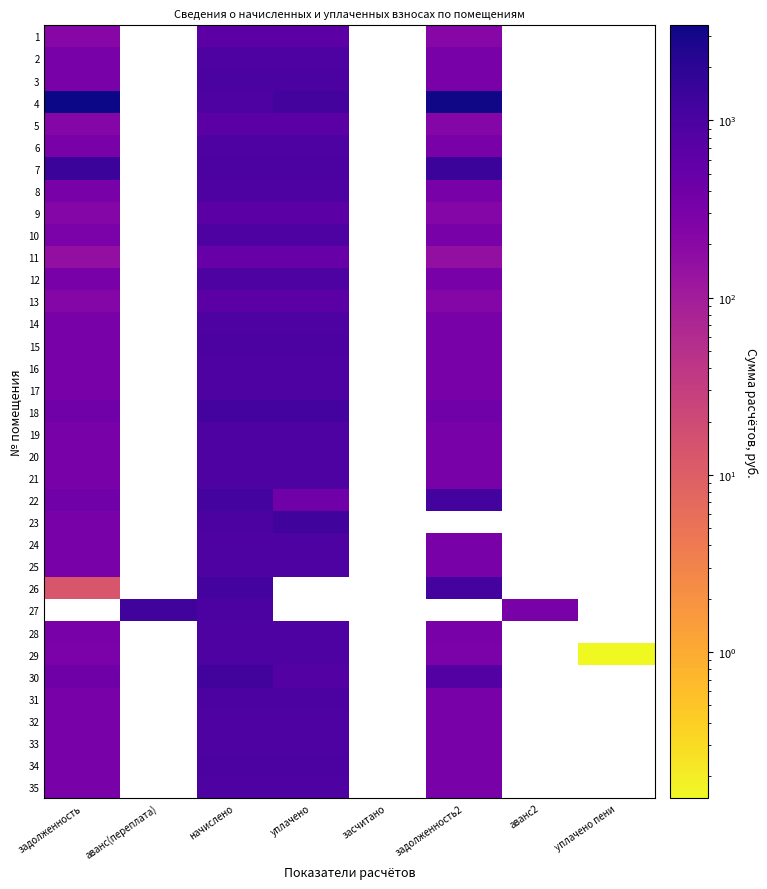

At how many categories does at least one series exceed 1112?

5